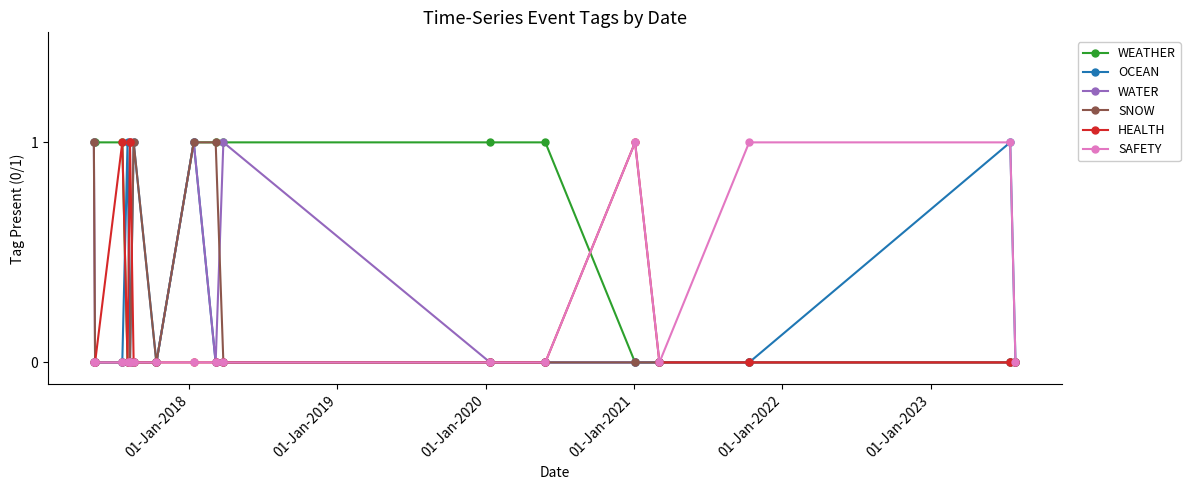

What is the difference between the highest and lowest values at 01-Jan-2023?

1